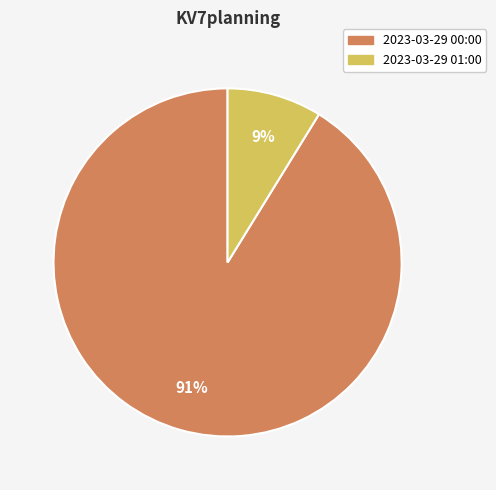

To the nearest percent, what portion does 2023-03-29 01:00 represent?

9%